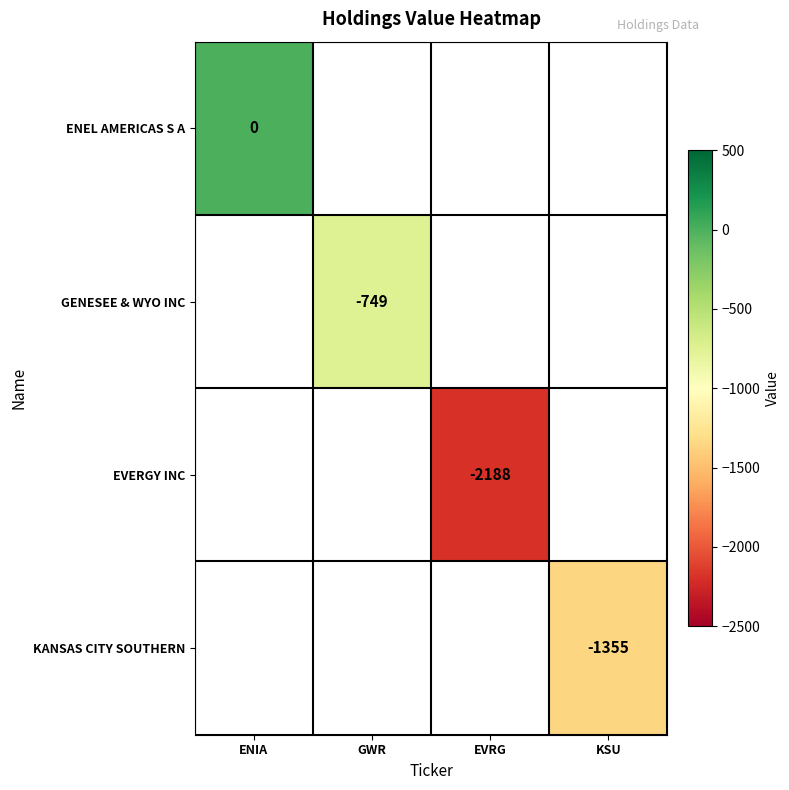

What is the minimum value shown in the chart?

-2188.0